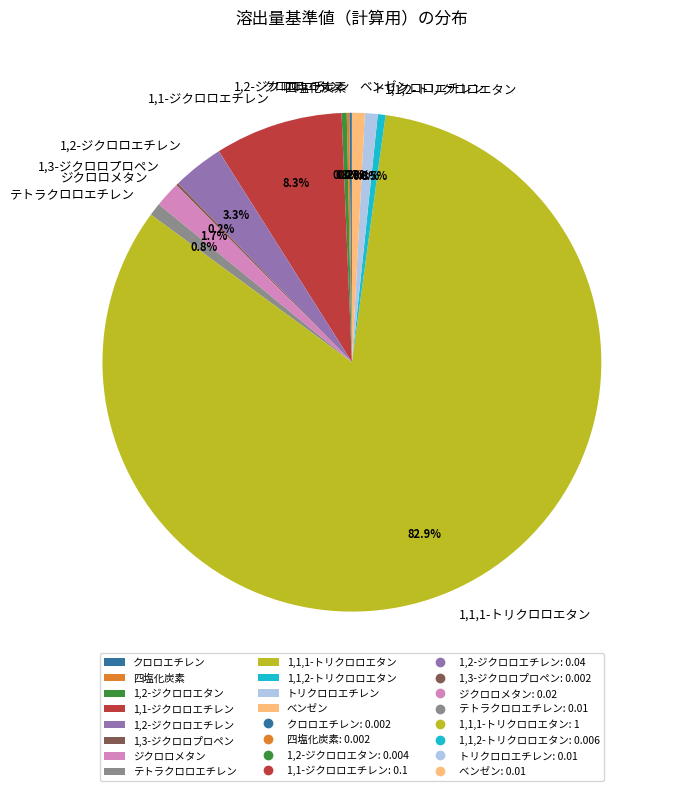

Is the sum of 1,1,2-トリクロロエタン and 1,1,1-トリクロロエタン greater than half?

Yes